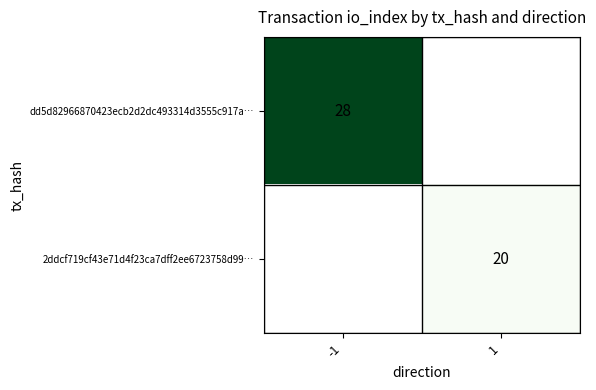

Is the value of 2ddcf719cf43e71d4f23ca7dff2ee6723758d99… at 1 greater than the value of dd5d82966870423ecb2d2dc493314d3555c917a… at -1?

No